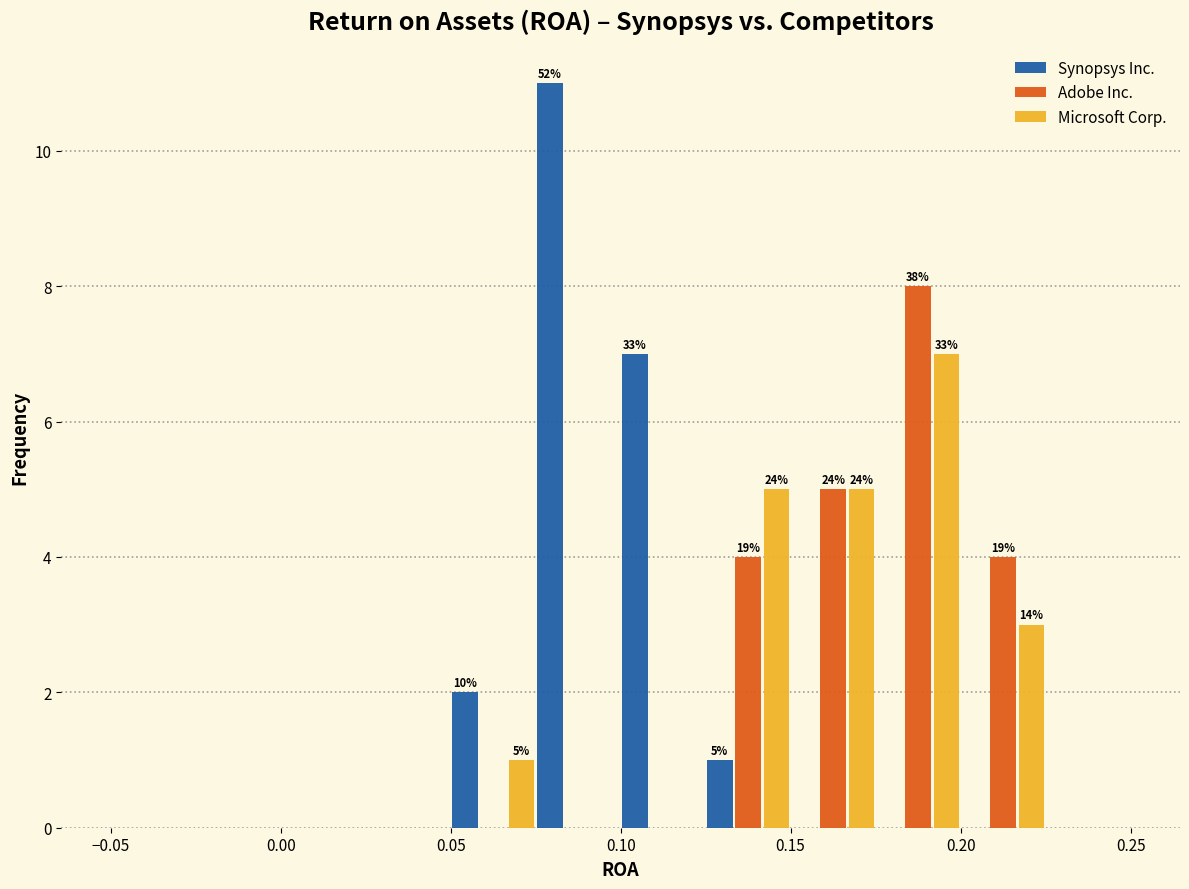

In the Microsoft Corp. series, which range on the x-axis has the tallest bar?

0.175 to 0.200